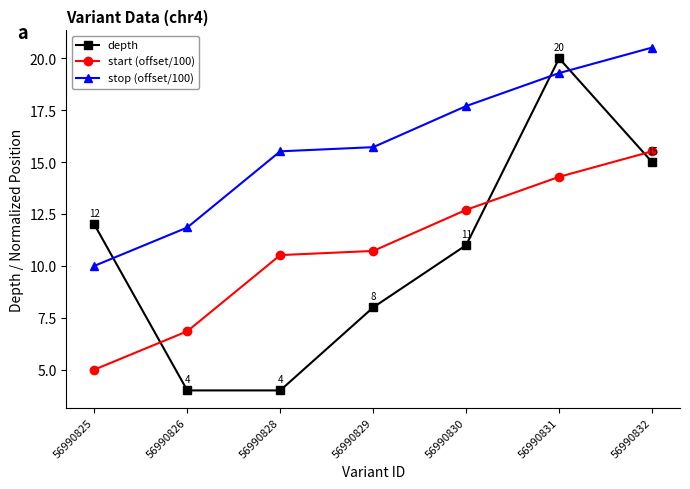

Is the value of start (offset/100) at 56990829 greater than the value of stop (offset/100) at 56990829?

No